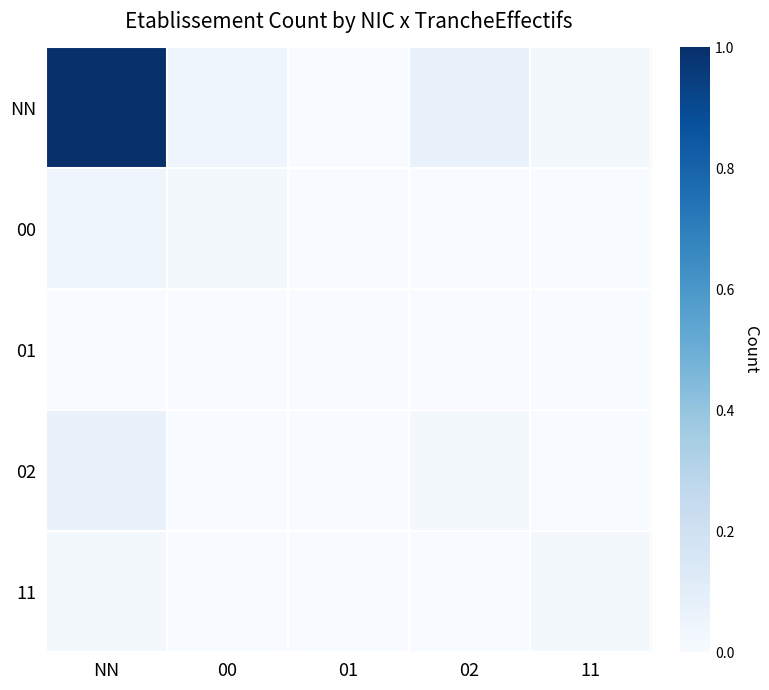

Which label corresponds to the smallest value in the chart?

01